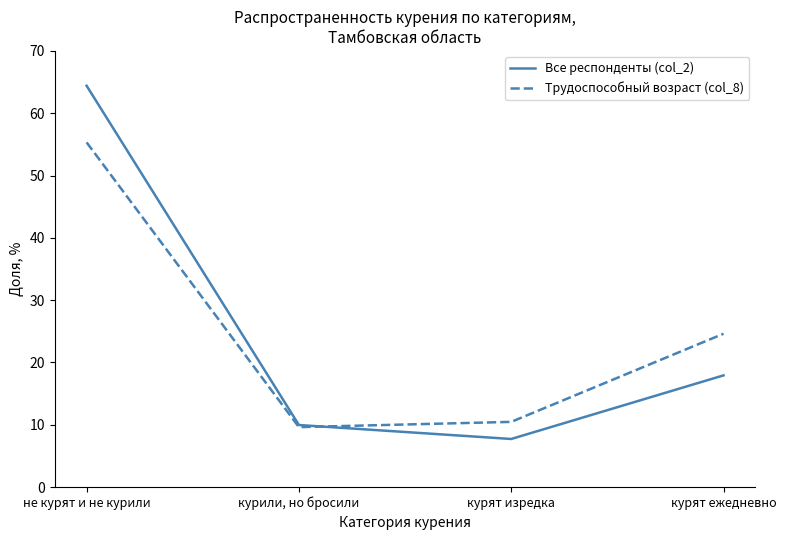

What is the average value of the Трудоспособный возраст (col_8) series?

25.0